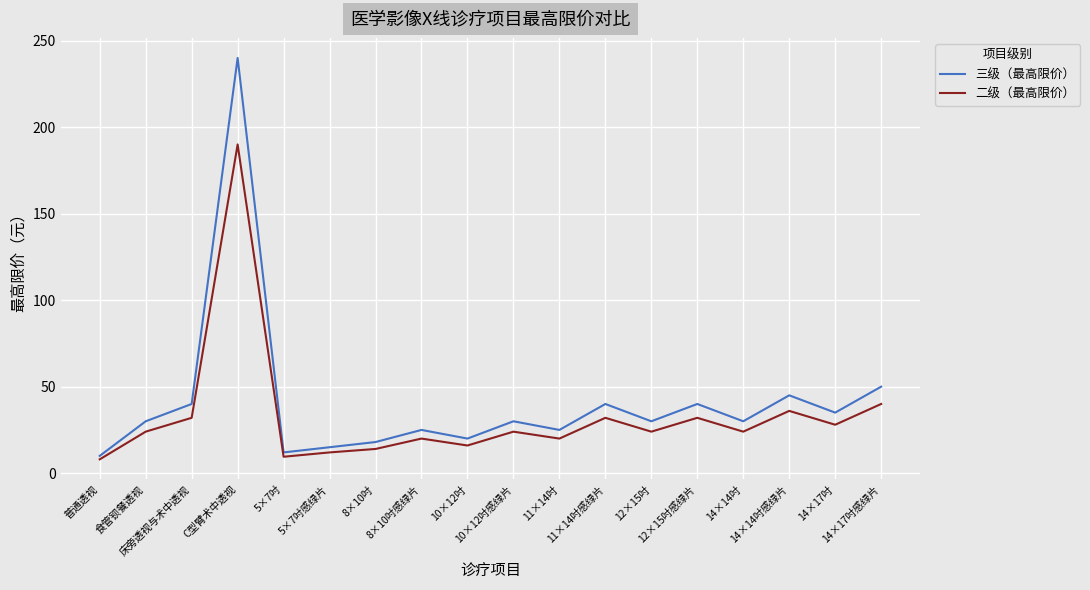

What is the lowest value of the 二级（最高限价） series?

8.0